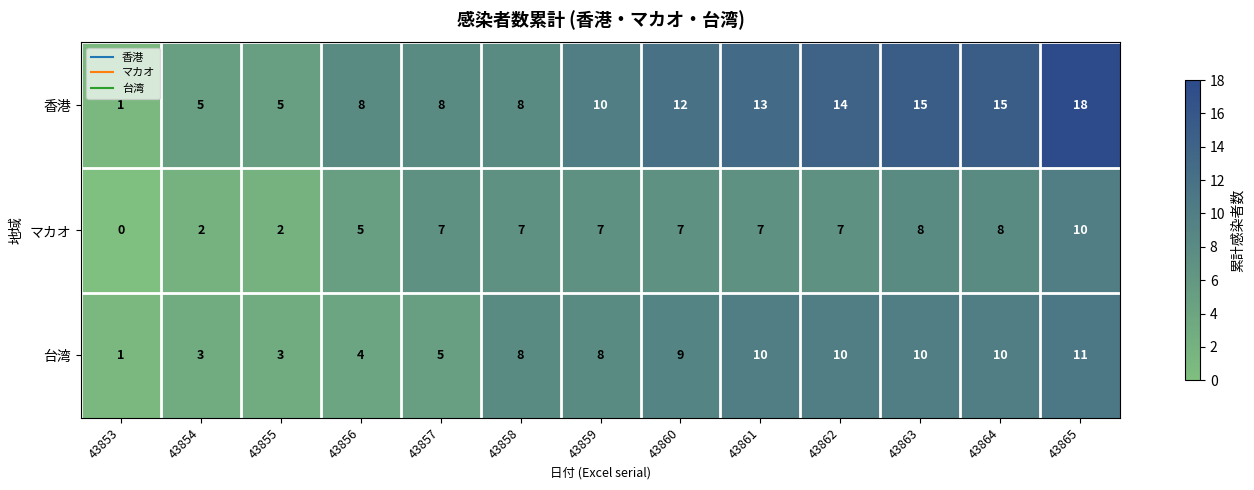

At which category is the sum across all series the highest?

43865